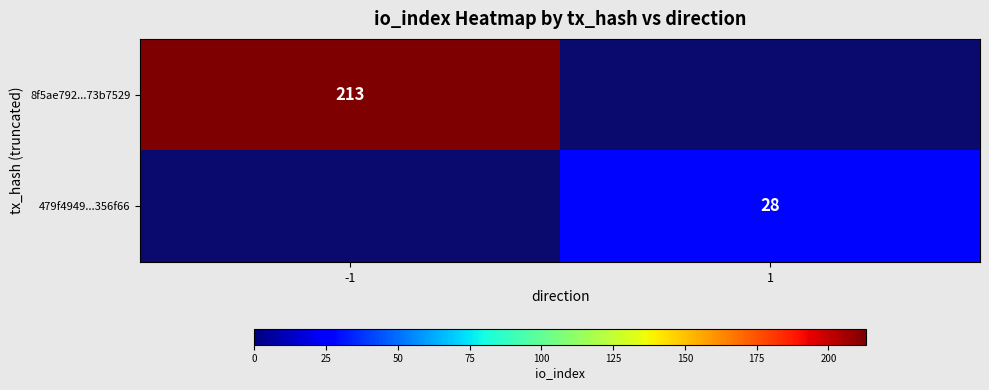

True or false: 479f4949...356f66 has a value of 49 at 1.

False